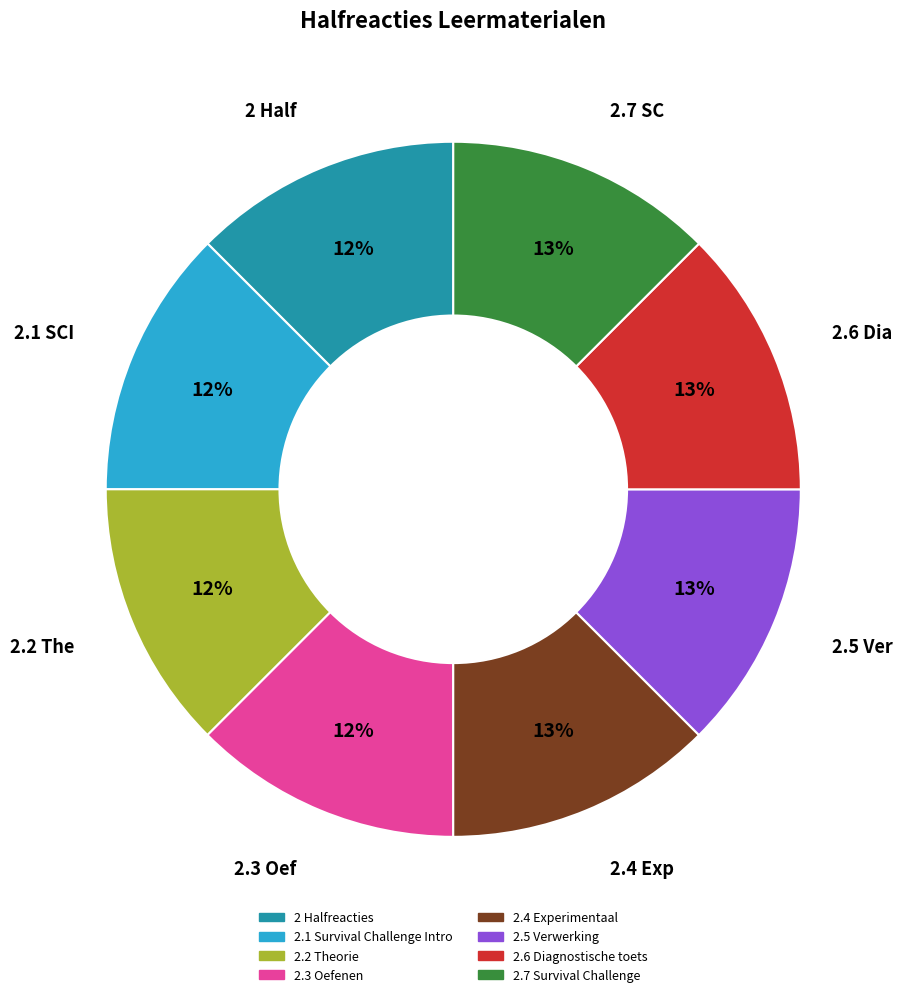

What is the ratio of the value at 2.5 Verwerking to the value at 2.4 Experimentaal?

1.0